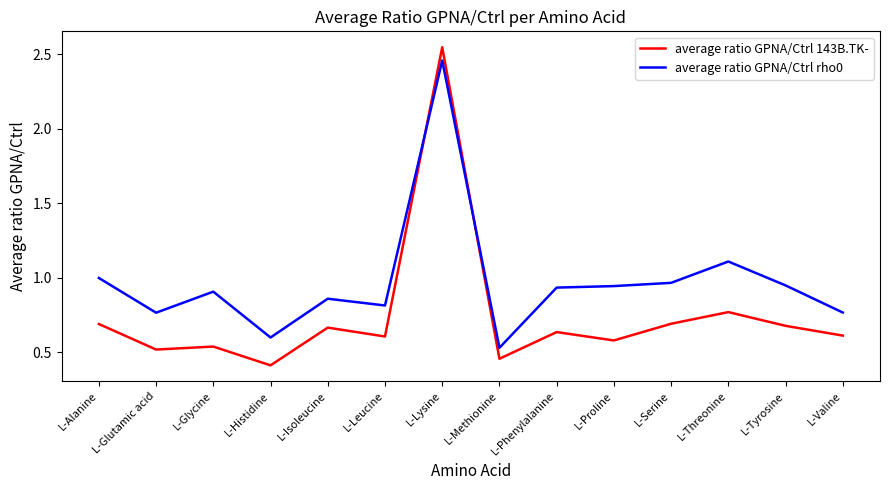

At which category is the sum across all series the highest?

L-Lysine